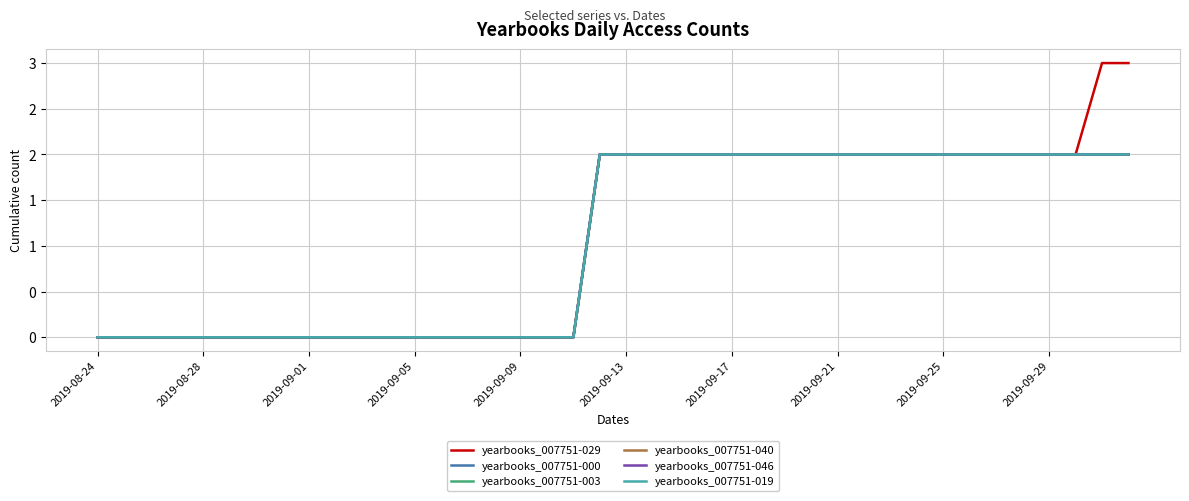

Does the chart display data point markers on the line(s)?

No